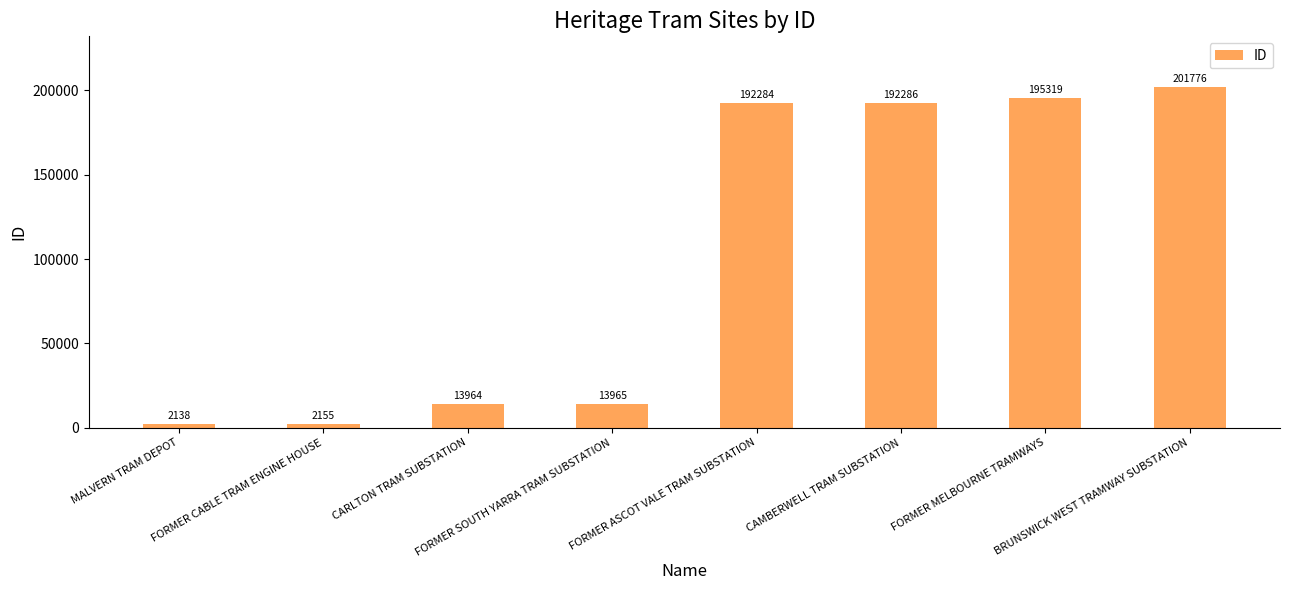

Which label corresponds to the smallest value in the chart?

MALVERN TRAM DEPOT